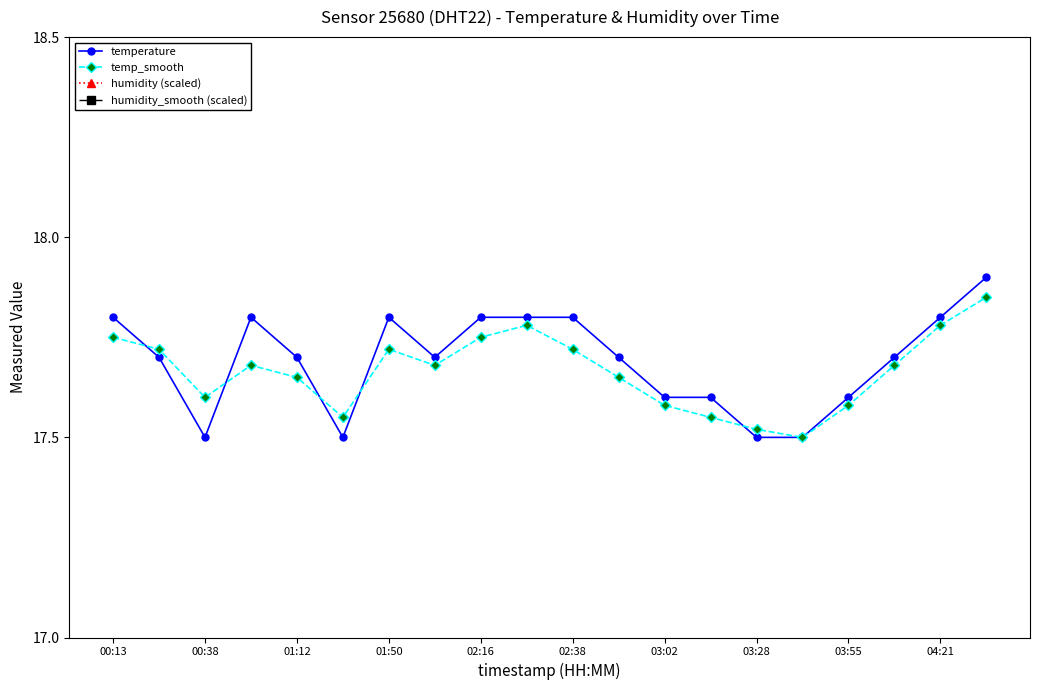

Count the temperature values in the range 17 to 18.

20